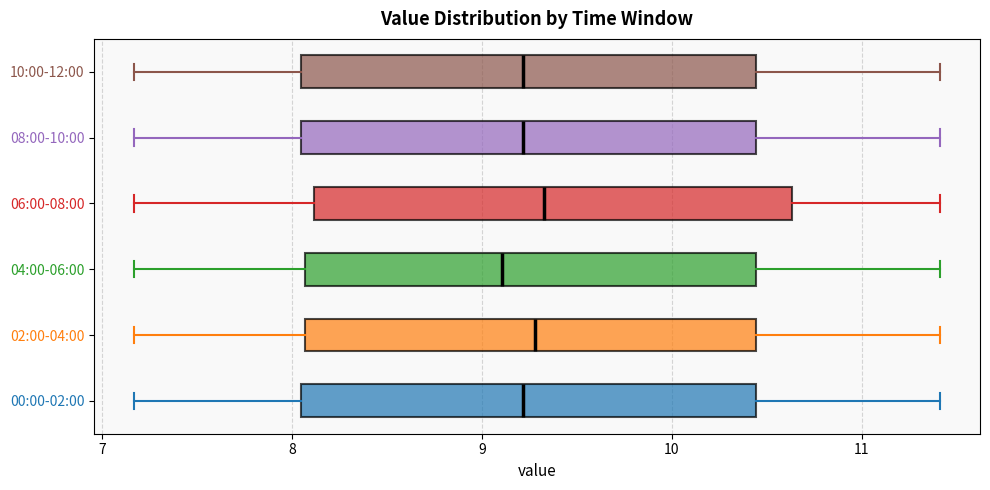

Where is the right edge of the box for 02:00-04:00 on the x-axis? The values are not printed on the chart, so give them approximately, as read against the axis.

10.4